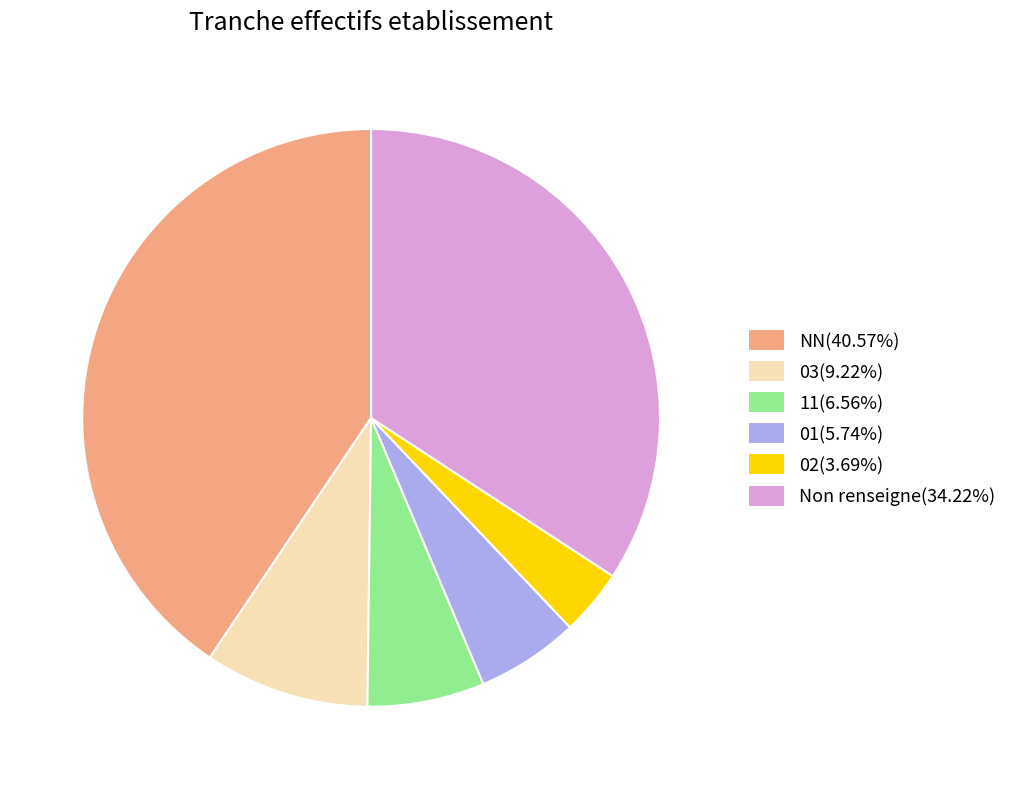

Combined, do 11(6.56%) and 01(5.74%) account for over 50%?

No